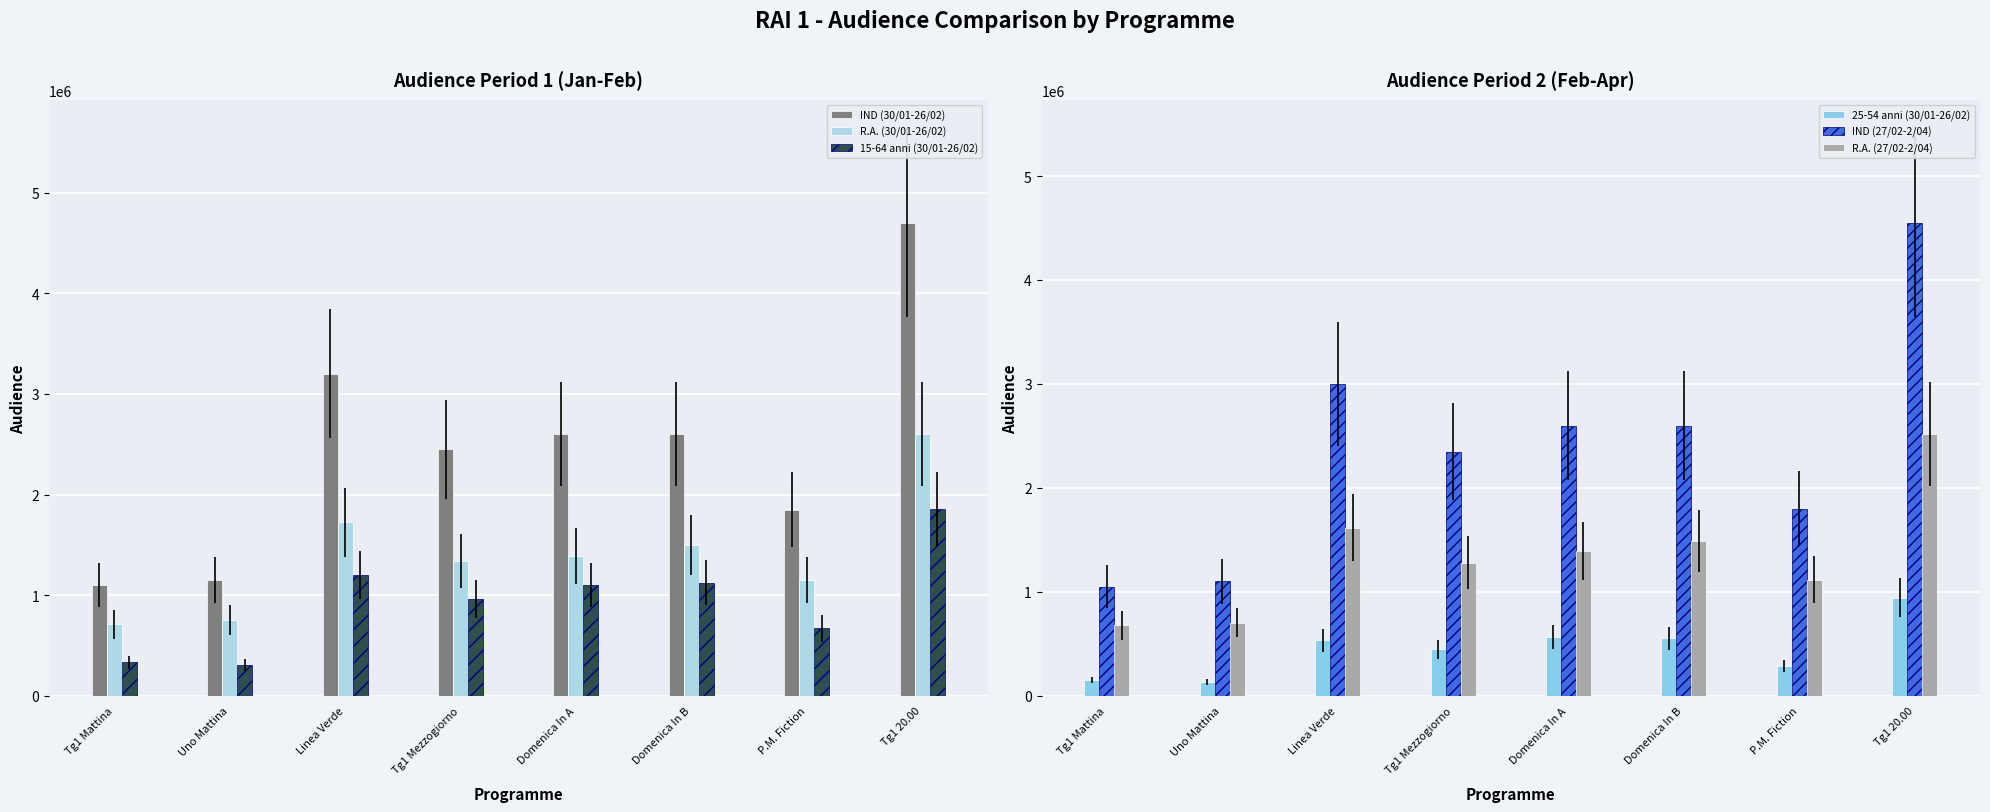

What is the lowest value of the R.A. (30/01-26/02) series?

710227